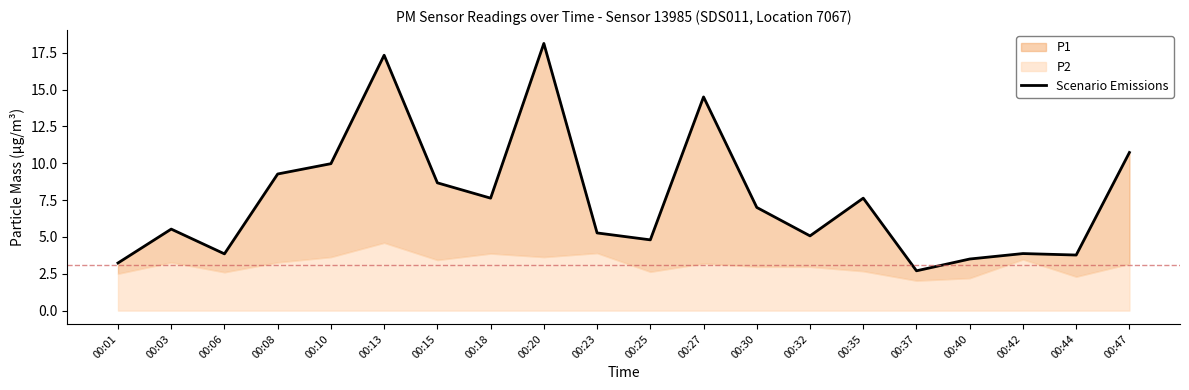

True or false: the data shows 0.6 at 00:37.

False